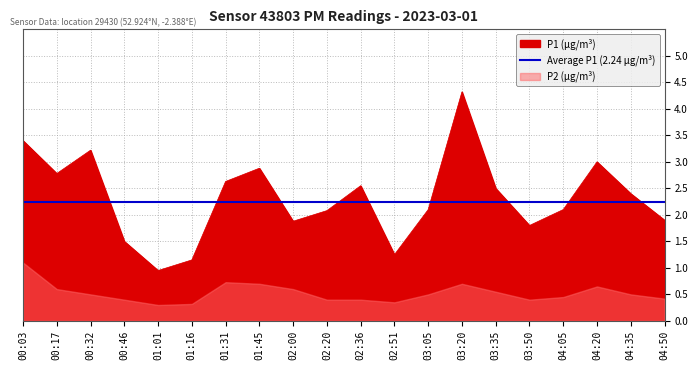

Which category has the lowest value in the P1 (µg/m³) series?

01:01